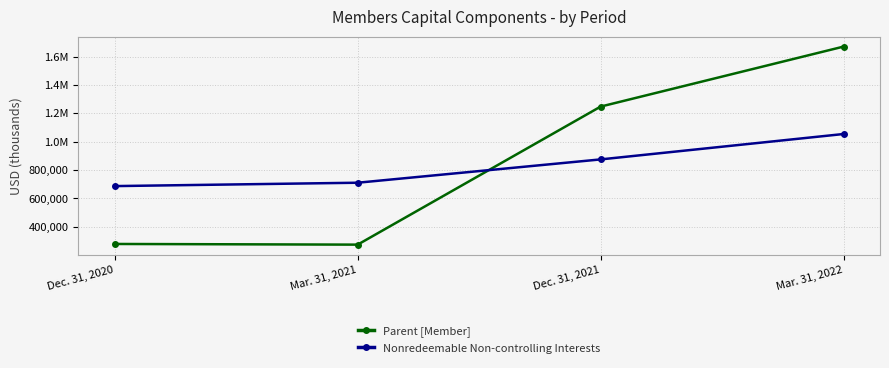

Reading left to right, extract all data points from this chart.

Parent [Member]: 277847	273086	1247046	1670349
Nonredeemable Non-controlling Interests: 686129	709907	874417	1053575